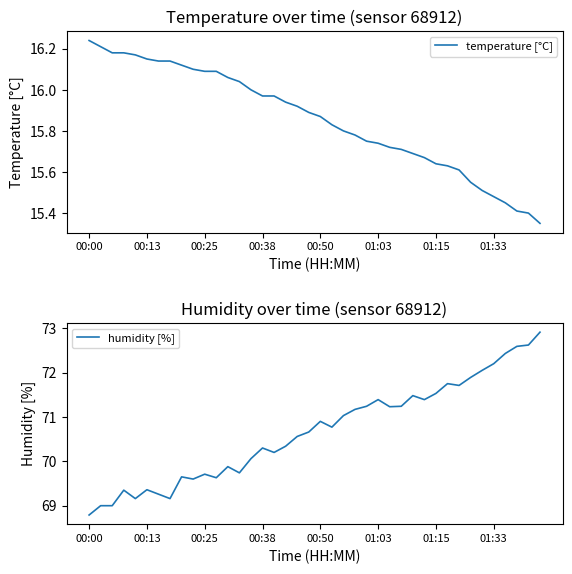

The value of temperature [°C] at 26 is 7.4. True or false?

False